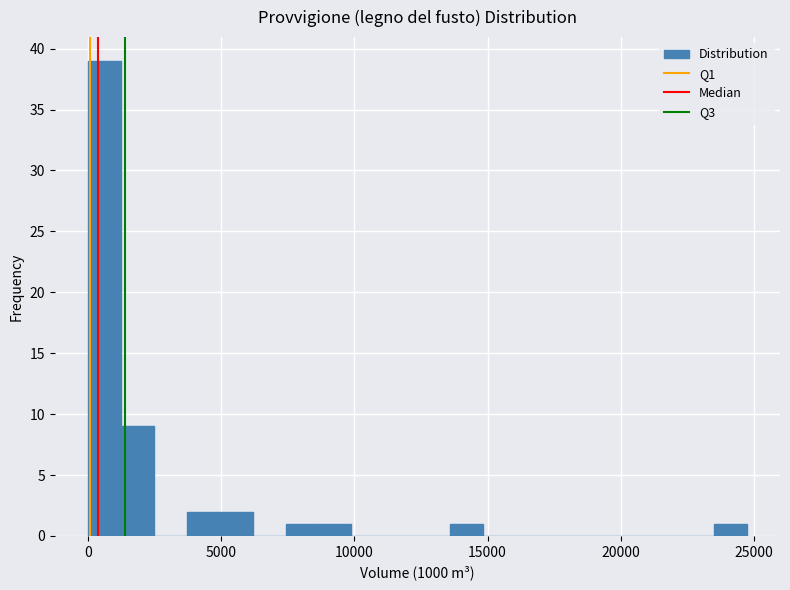

Around what value on the x-axis is the tallest bar? Give the approximate position of its centre, as read against the axis.

500